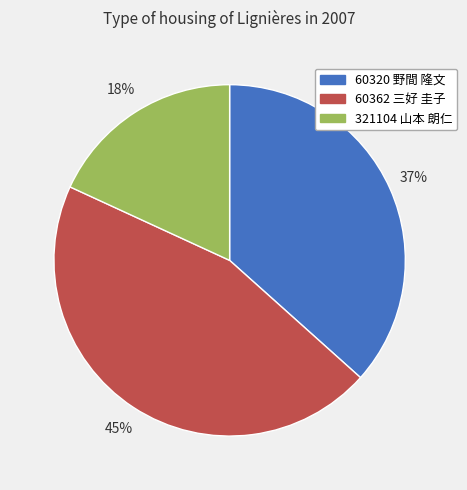

Rank the categories by value from highest to lowest.

60362 三好 圭子, 60320 野間 隆文, 321104 山本 朗仁